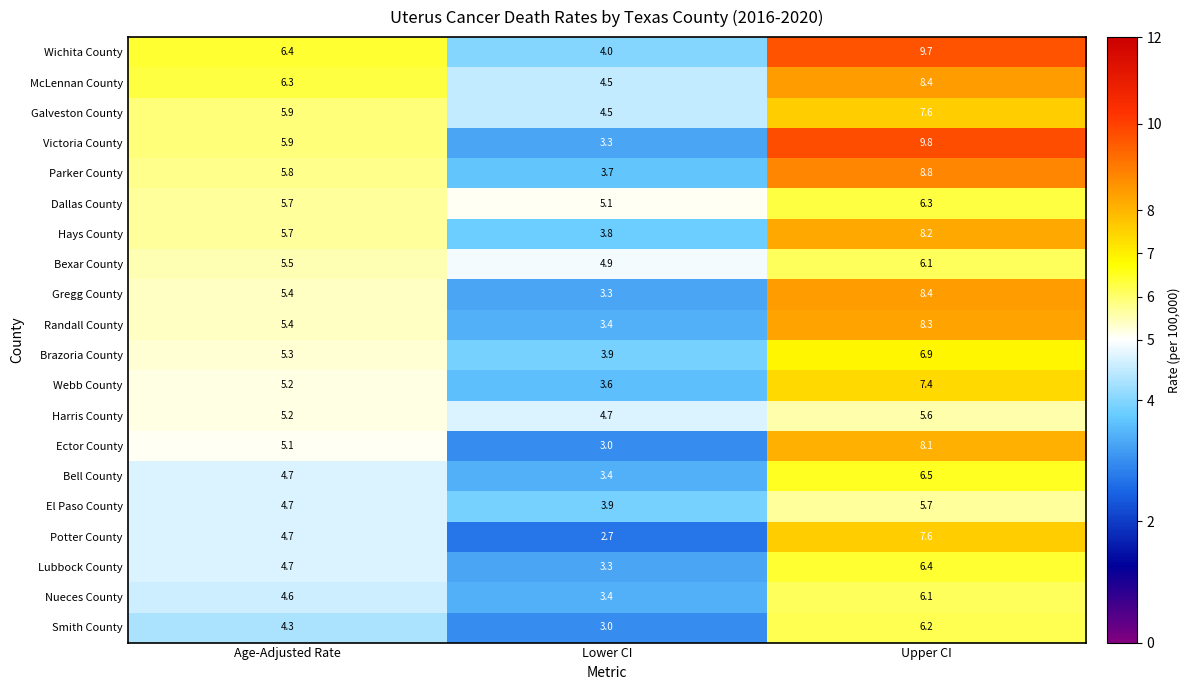

List the labels in order of Wichita County value, largest first.

Upper CI, Age-Adjusted Rate, Lower CI